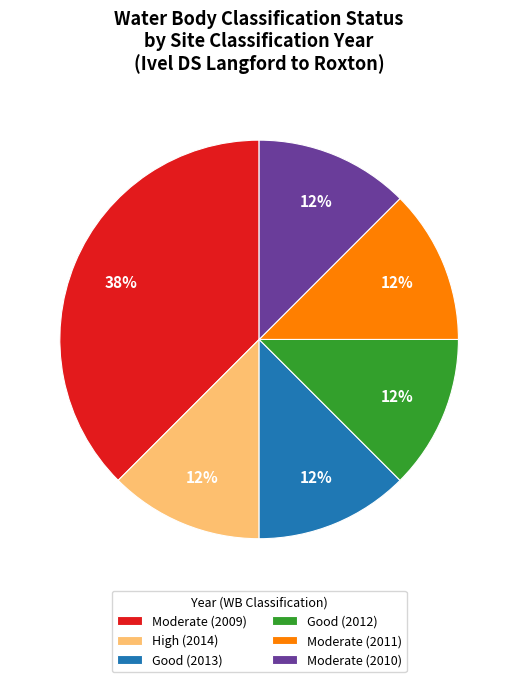

Is it true that Good (2013) is 12% of the pie?

True